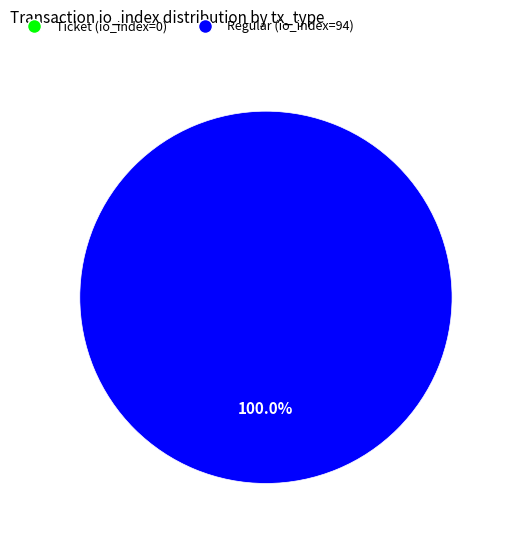

True or false: Regular (io_index=94) accounts for 99% of the total.

False